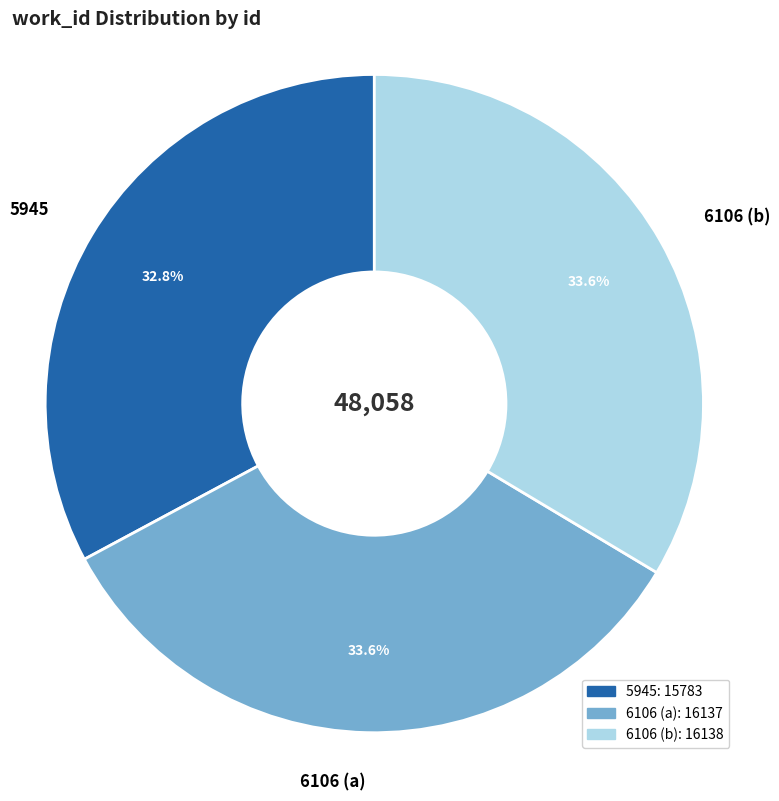

Which has a higher value, 6106 (b) or 5945?

6106 (b)